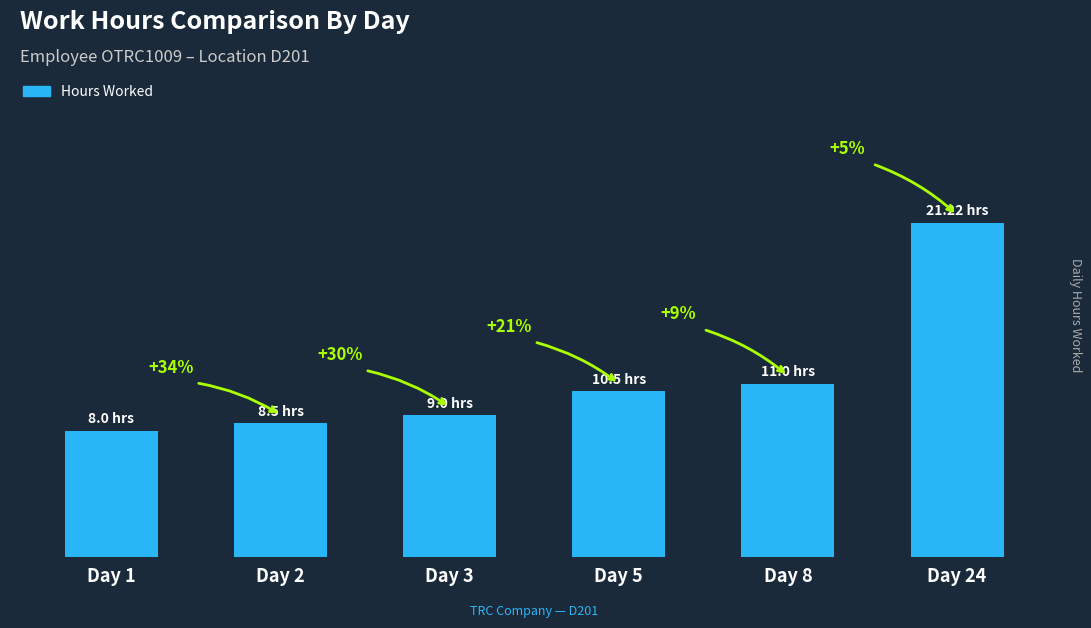

What is the difference between the values at Day 8 and Day 3?

2.0